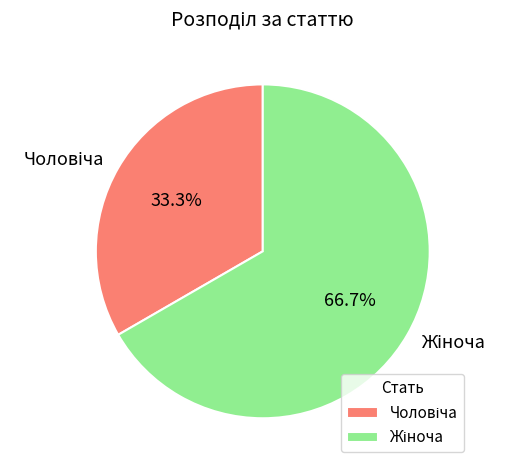

Is there a majority slice in this chart?

Yes